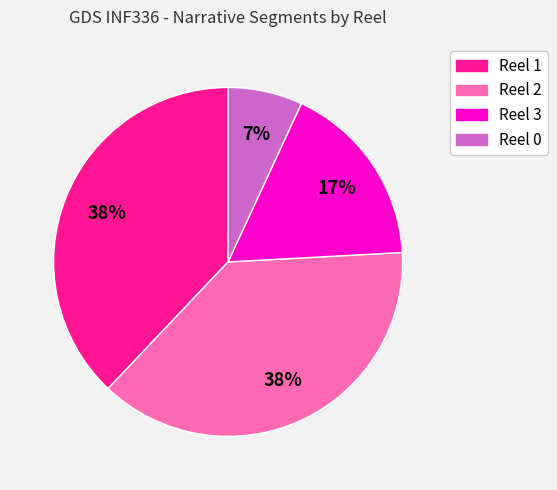

Does any single category account for the majority?

No